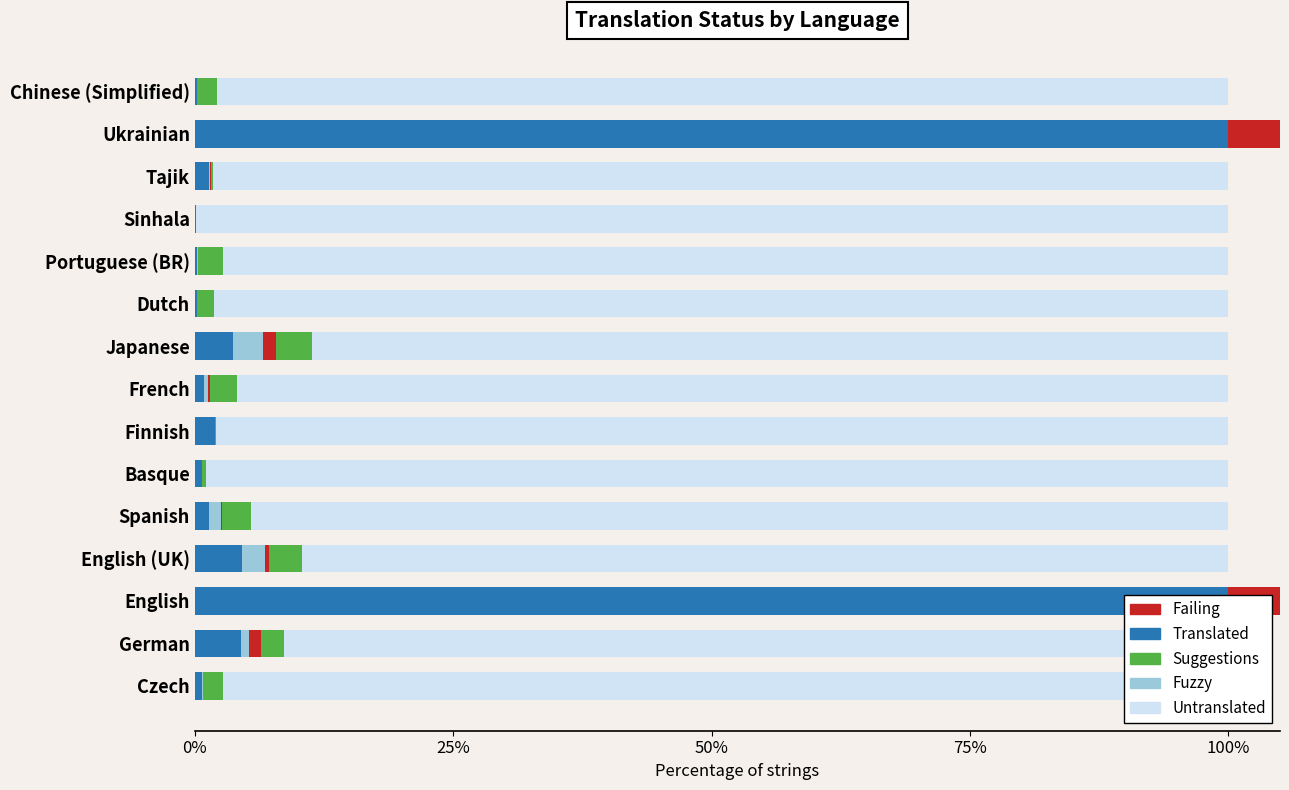

Does the chart contain any negative values?

No